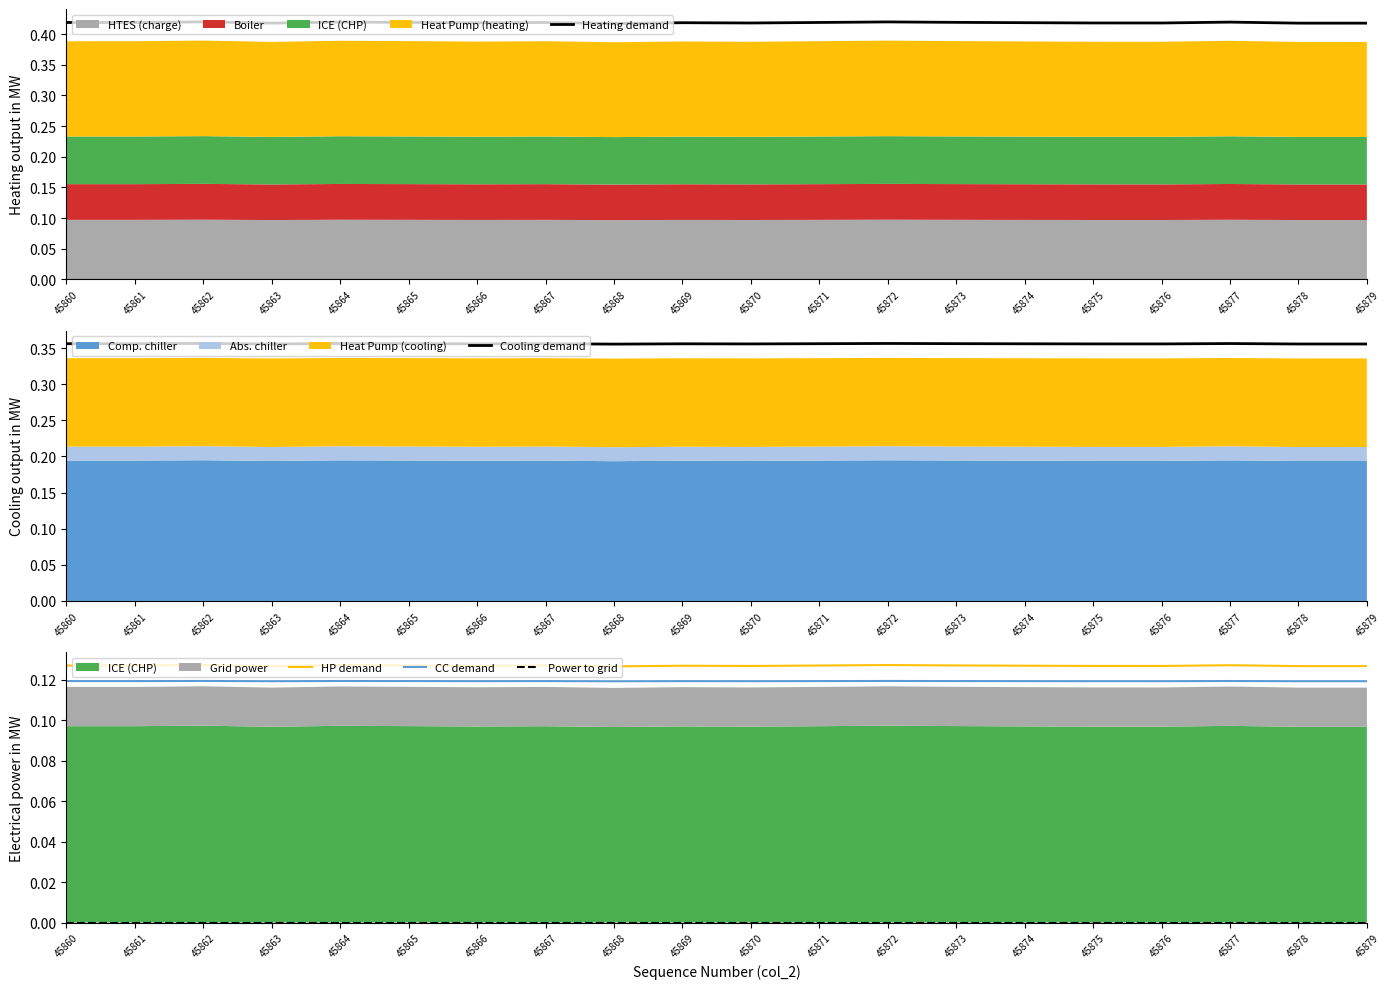

At which label does Cooling demand reach its peak?

45862